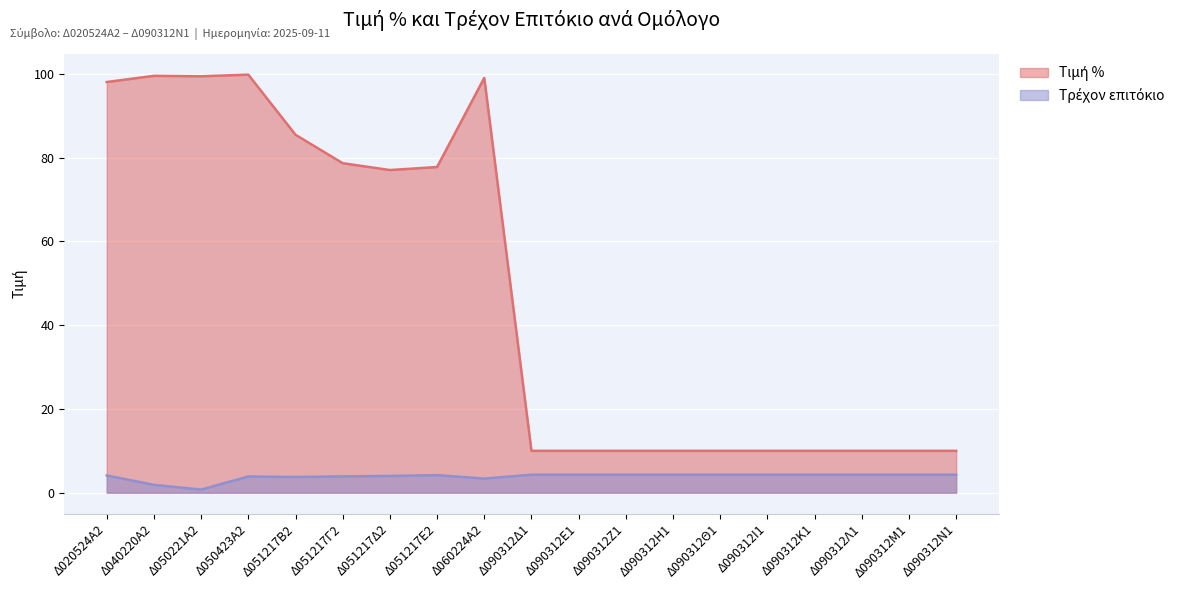

What is the difference between the highest and lowest values at Δ090312Κ1?

5.7